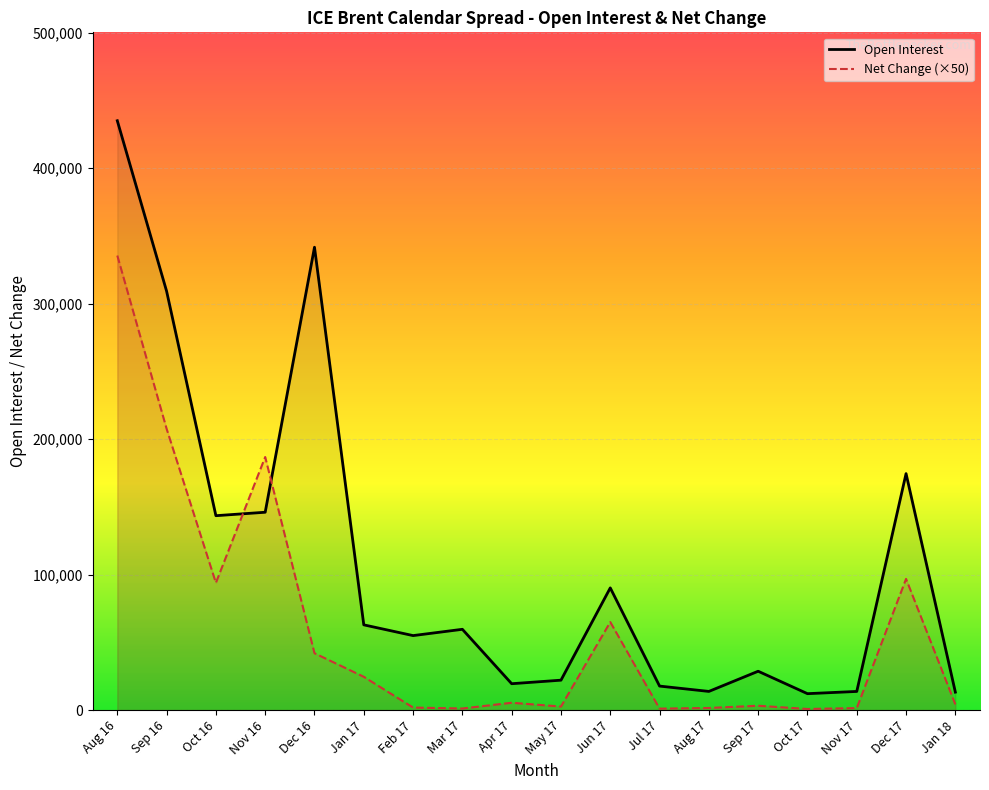

True or false: Net Change (×50) and Open Interest intersect in this chart.

True